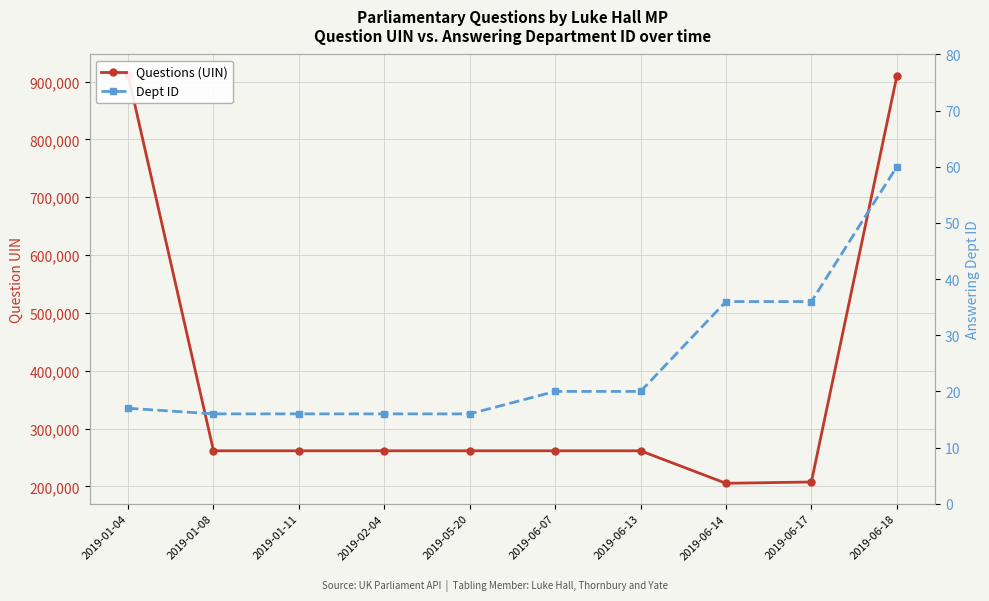

Reading left to right, transcribe all the data shown in this chart.

Questions (UIN): 911417	261520	261521	261522	261523	261524	261525	205307	207584	908975
Dept ID: 17	16	16	16	16	20	20	36	36	60